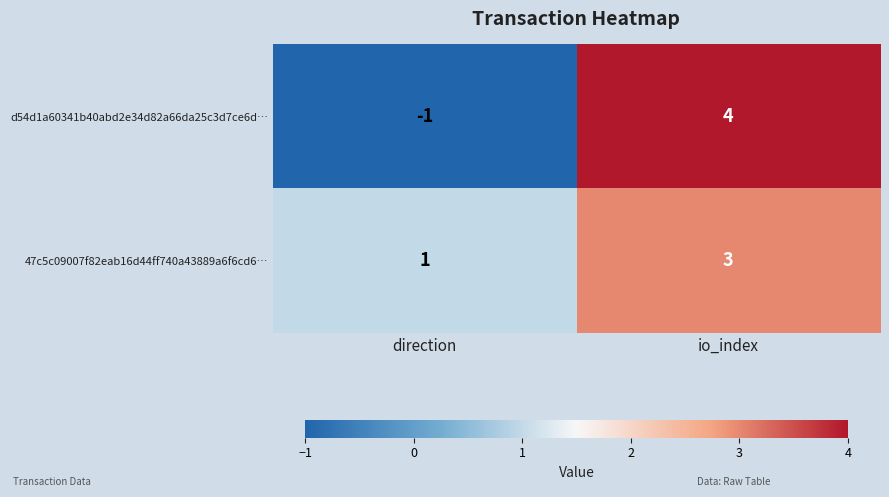

What is the maximum value for 47c5c09007f82eab16d44ff740a43889a6f6cd6…?

3